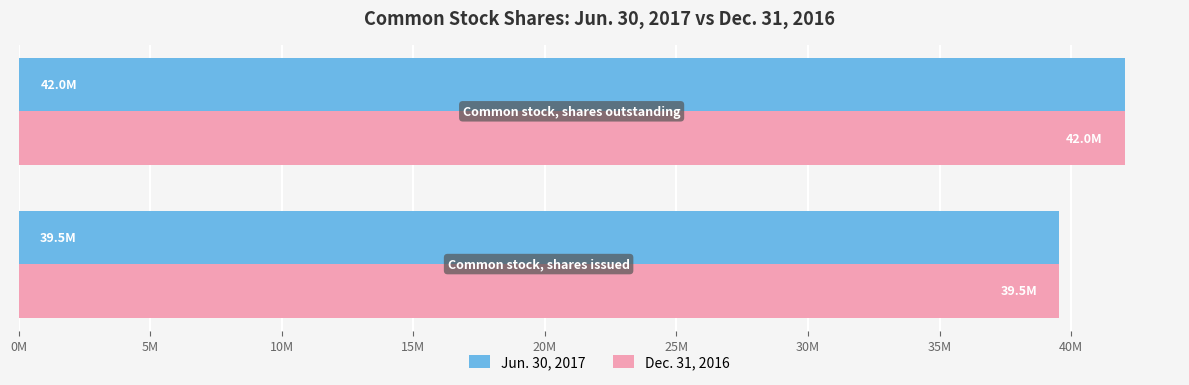

Count the Dec. 31, 2016 values in the range 39527000 to 42037000.

2